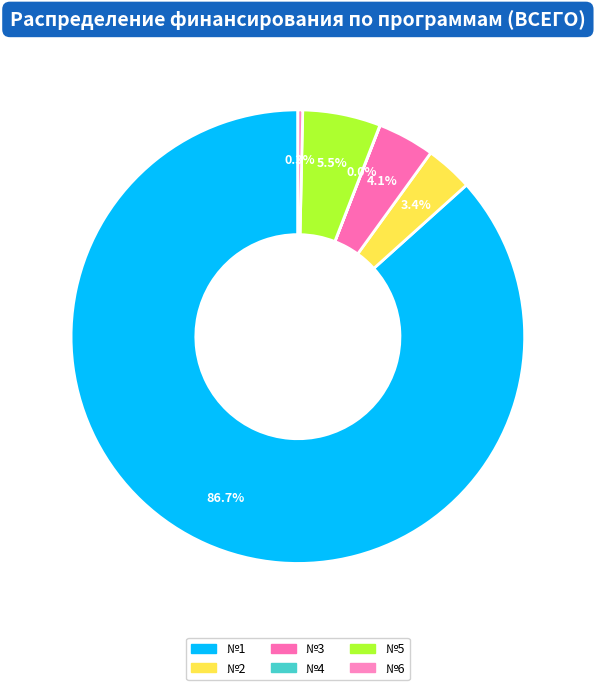

To the nearest percent, what percentage of the pie is №2?

3%